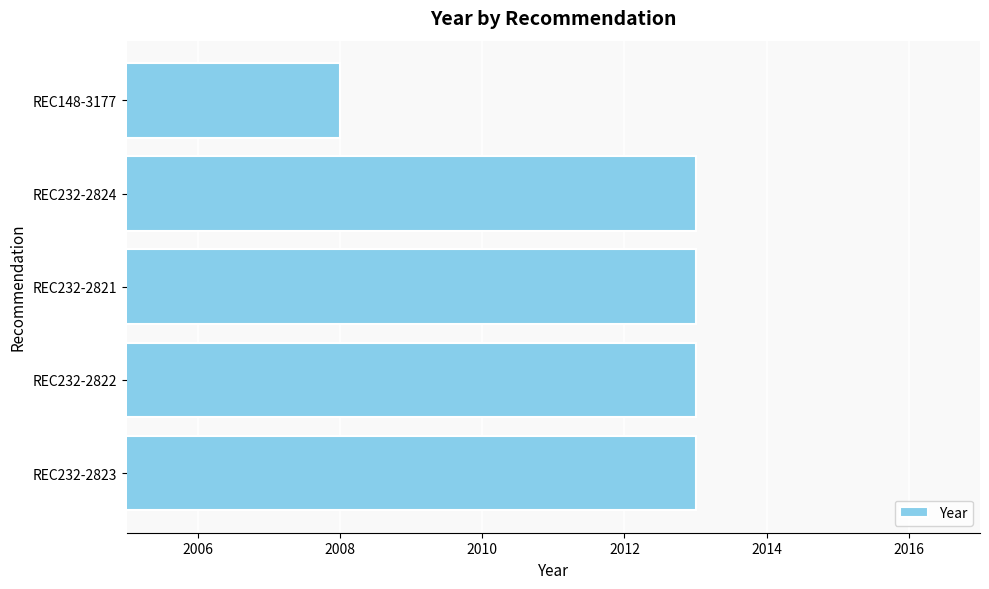

Which has a higher value, REC232-2823 or REC148-3177?

REC232-2823